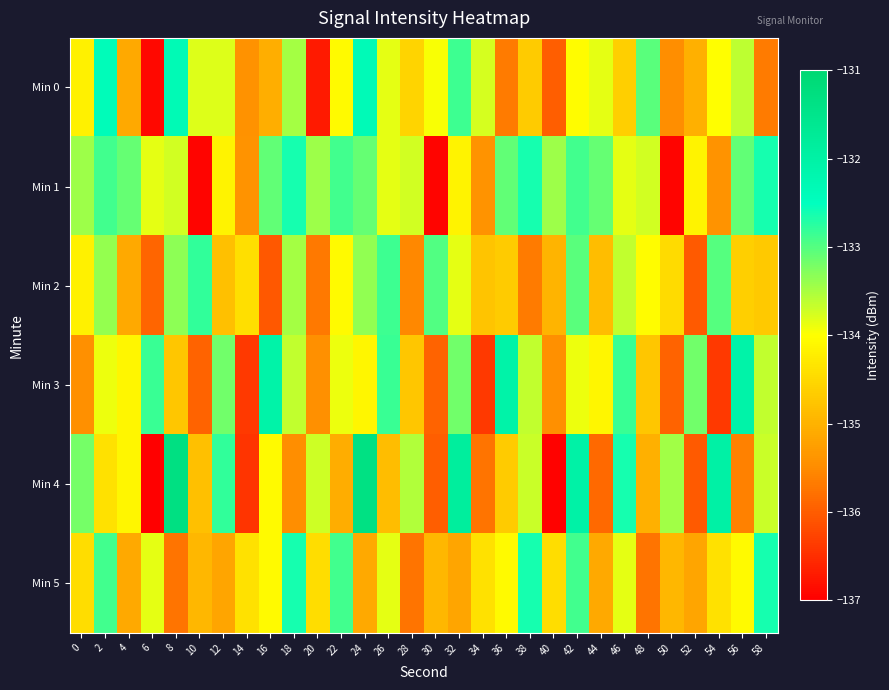

What is the difference between the highest and lowest values at 20?

3.3